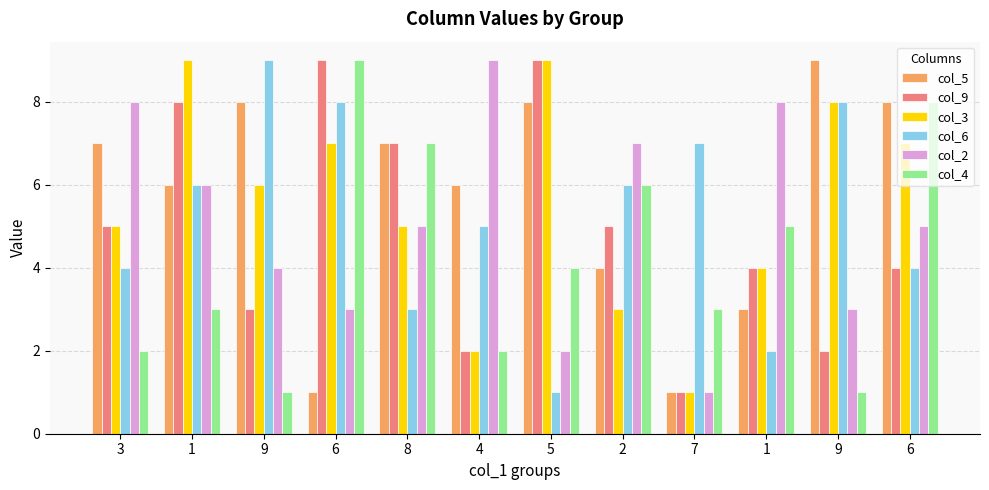

What is the smallest value displayed?

1